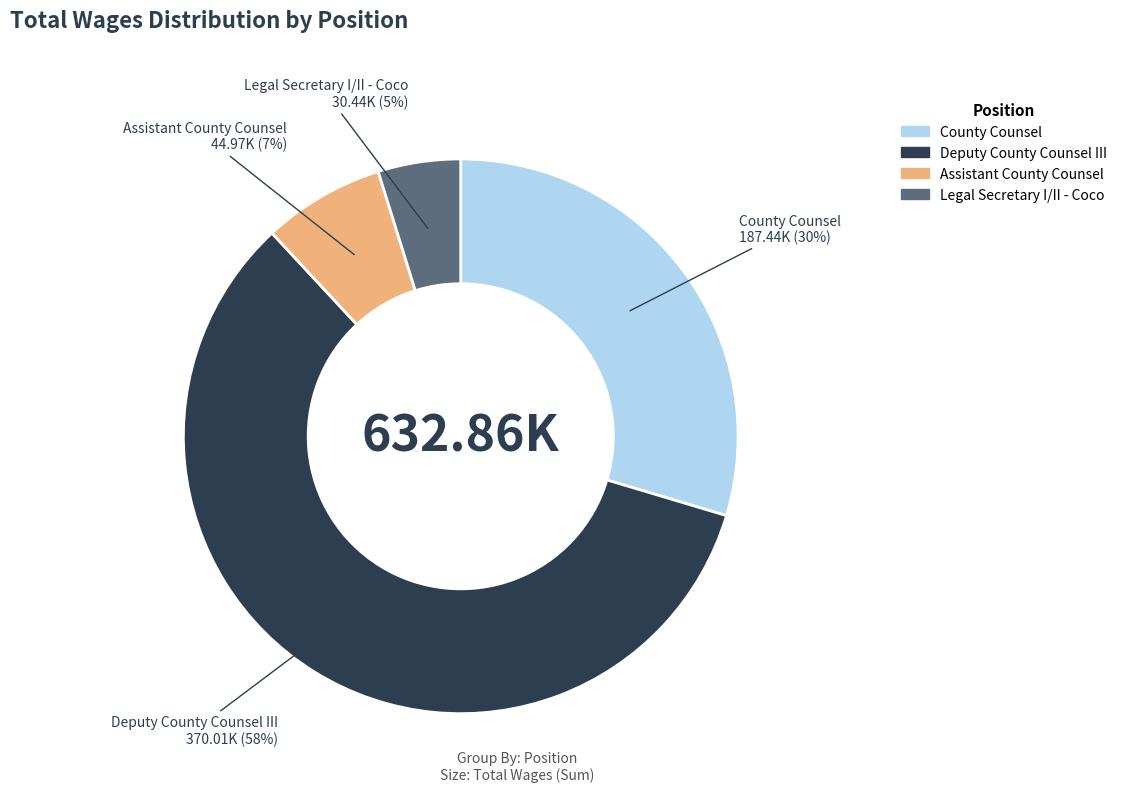

To the nearest percent, what is the average slice percentage?

25%